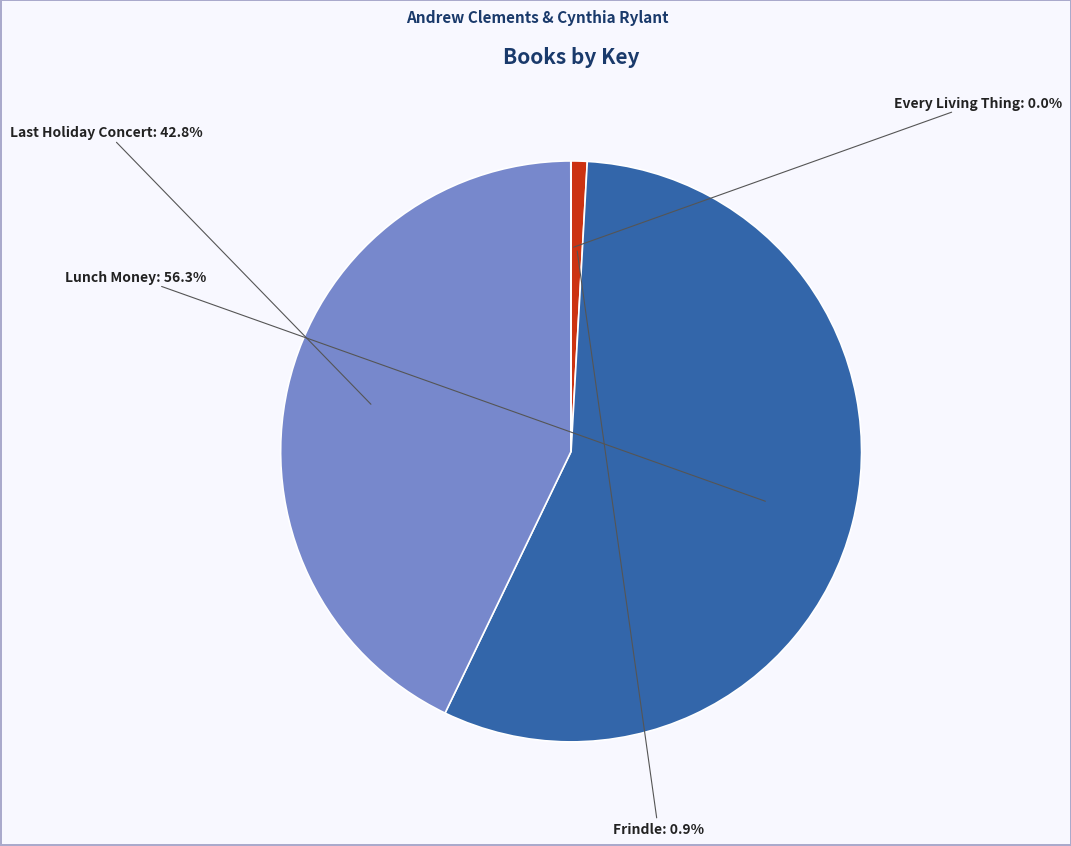

Is there any slice that represents more than half of the pie?

Yes